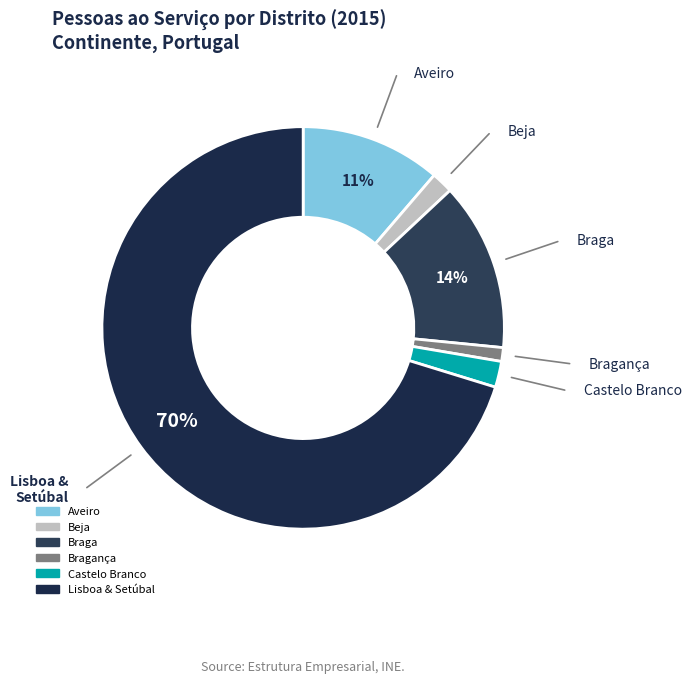

Count the number of slices in the pie.

6